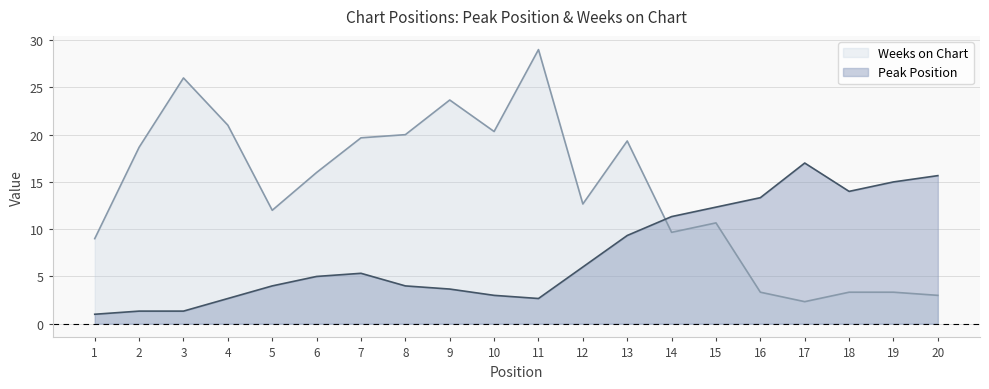

Is the value of Peak Position at 13 greater than the value of Weeks on Chart at 16?

Yes